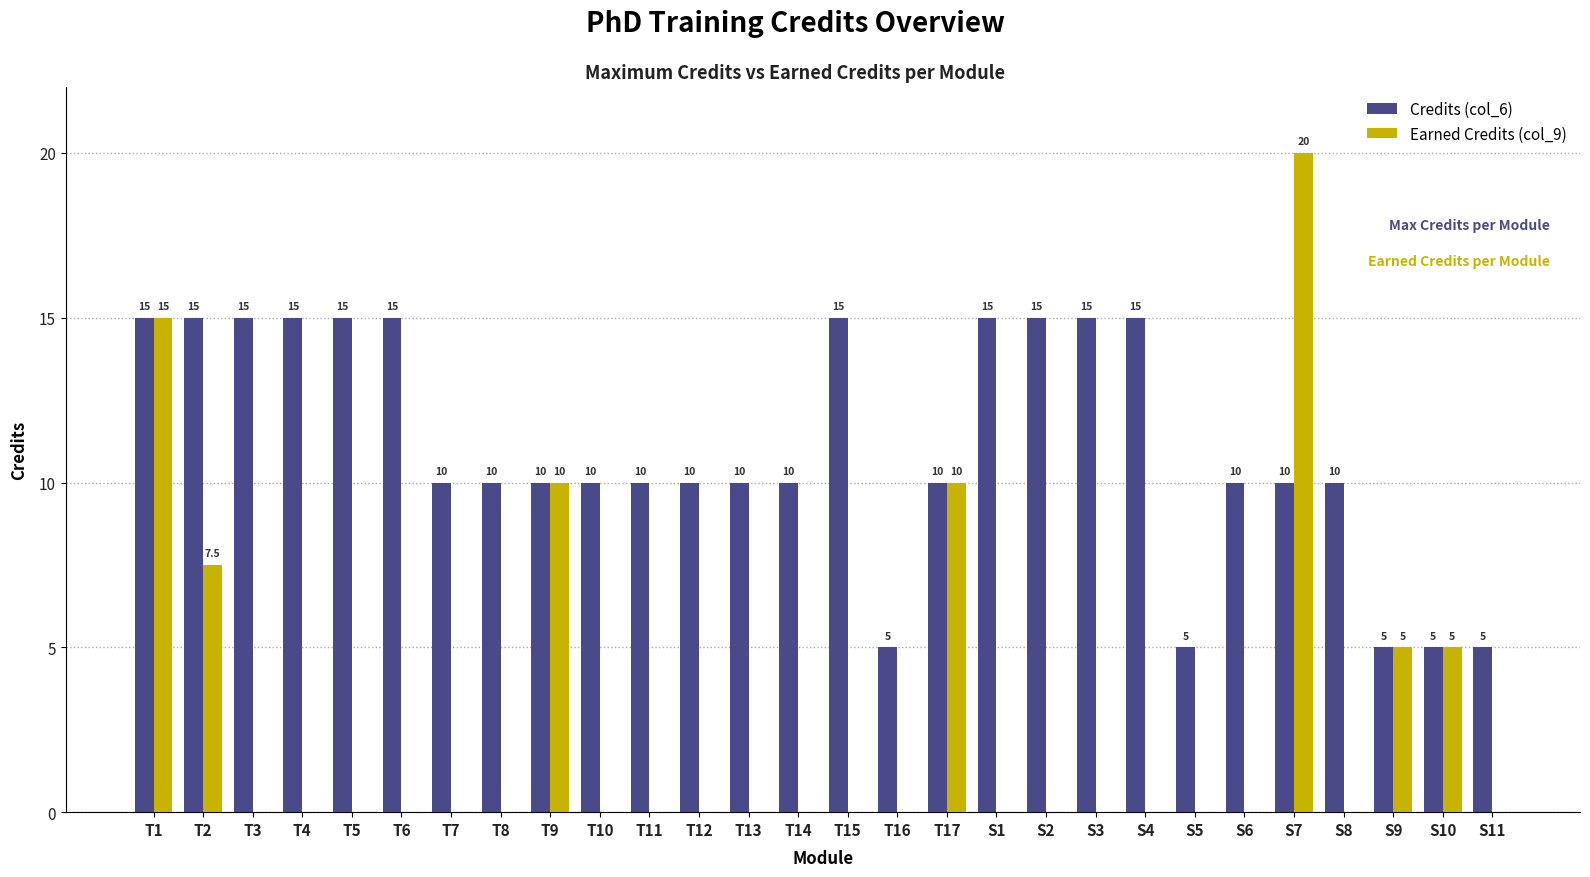

What are all the series names shown in the legend?

Credits (col_6), Earned Credits (col_9)